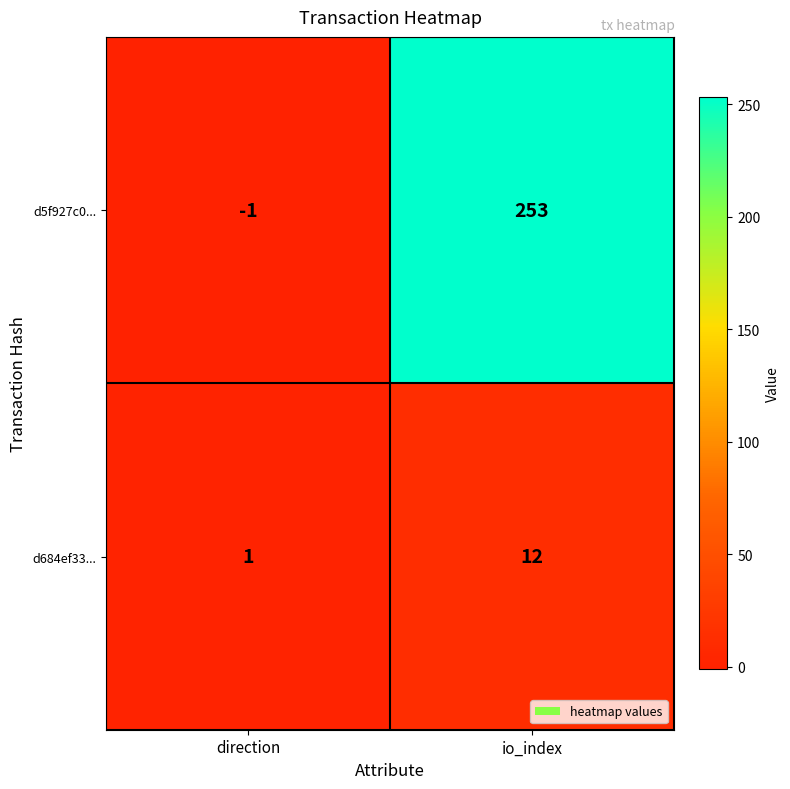

Which series has the widest spread of values?

d5f927c0...